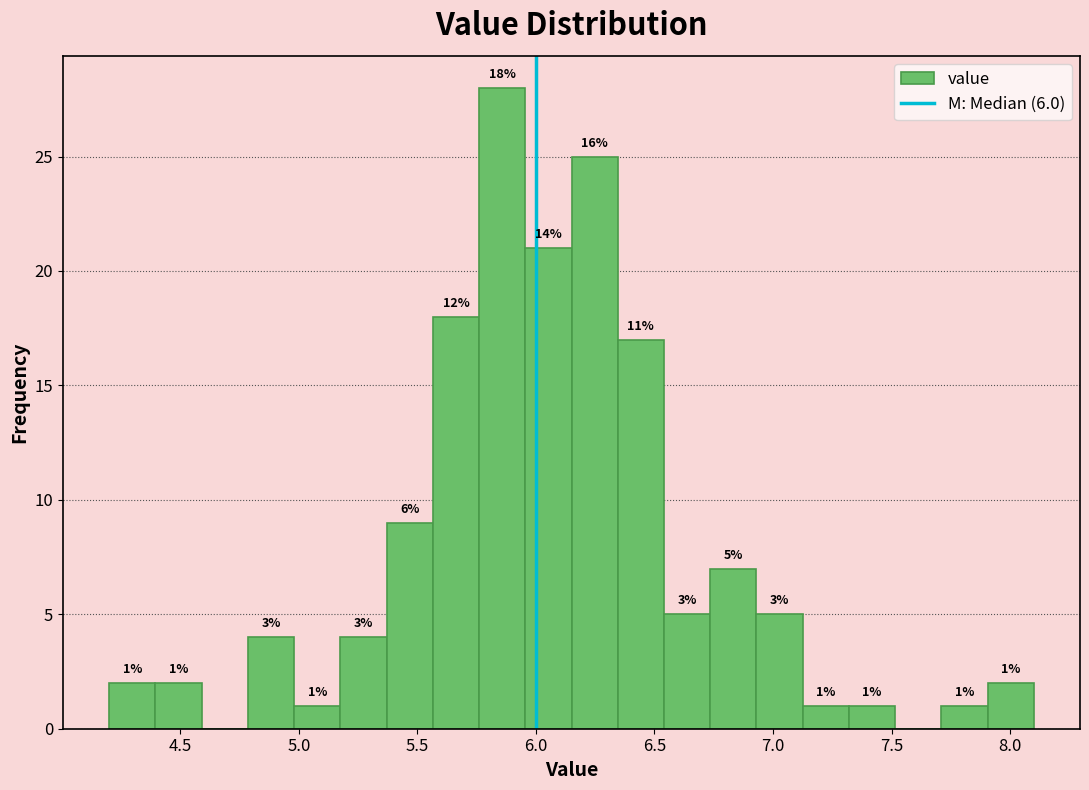

Read against the x-axis, roughly where is the centre of the tallest bar?

5.85